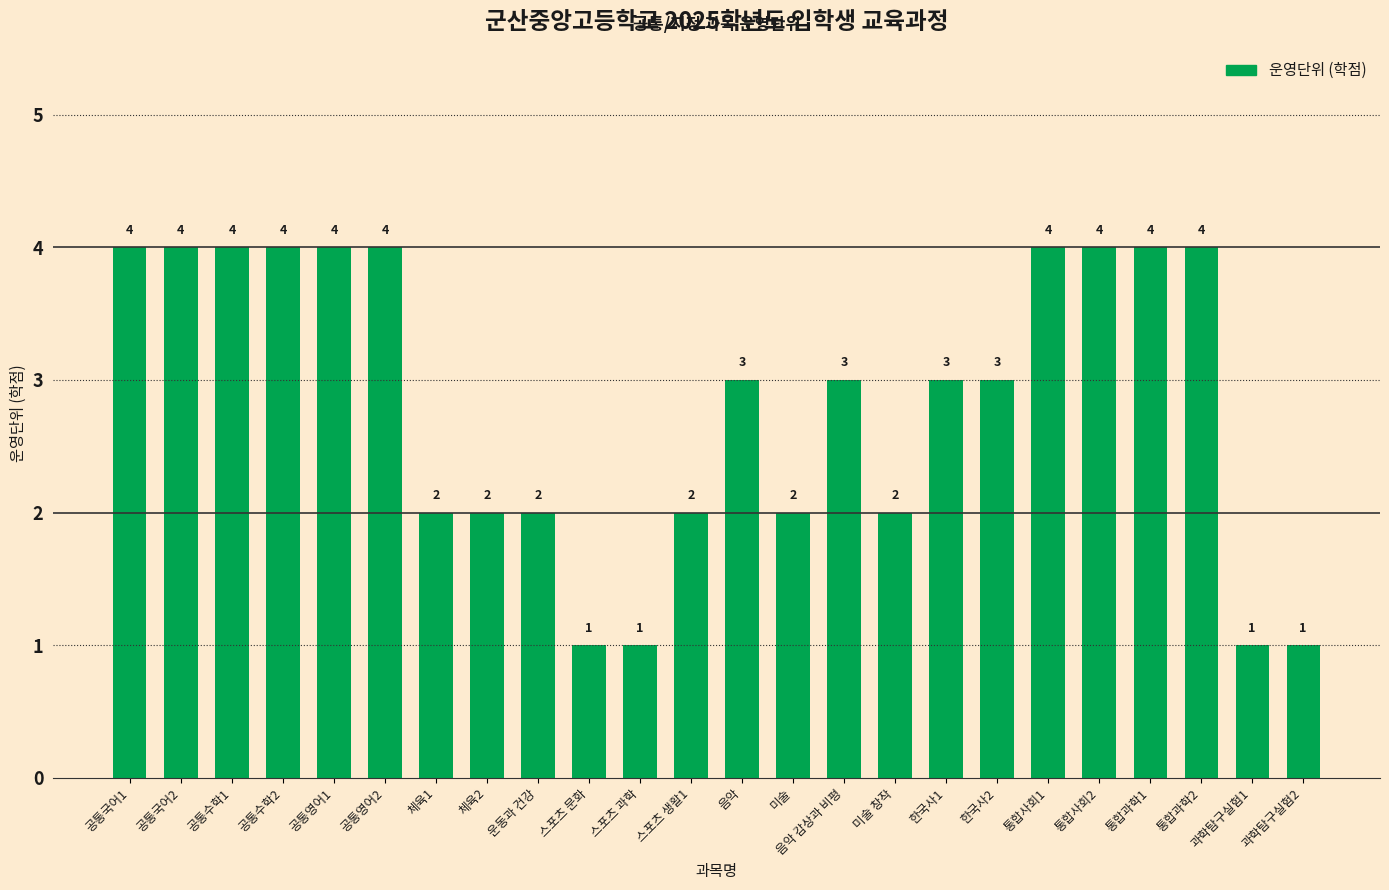

The chart shows a value of 1 at 스포츠 생활1. True or false?

False